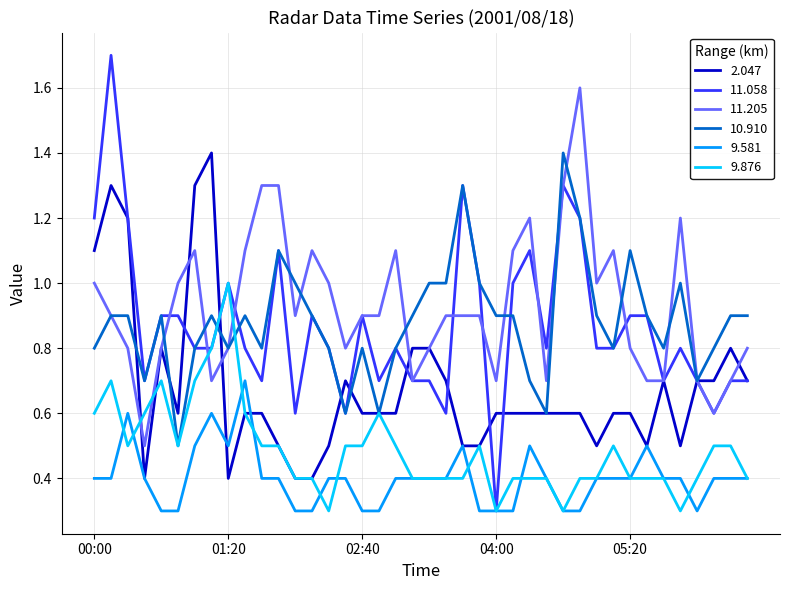

At how many categories does at least one series exceed 0?

40